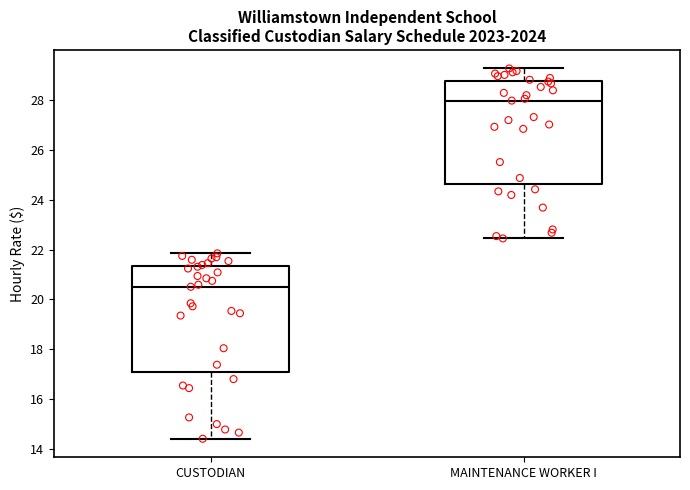

Reading left to right, read every box against the y-axis: the position of its median line, the range the box covers, and the ends of its whiskers. The values are not printed on the chart, so give them approximately, as read against the axis.

CUSTODIAN: median 20.6, box 17.0 to 21.4, whiskers 14.4 to 21.8
MAINTENANCE WORKER I: median 28.0, box 24.6 to 28.8, whiskers 22.4 to 29.2